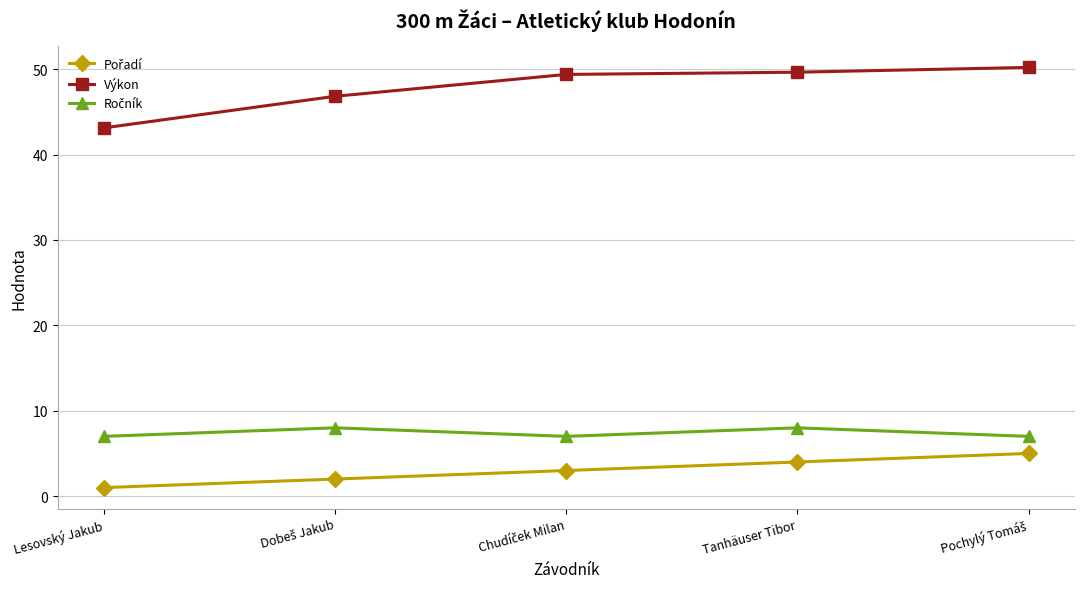

Which series has the largest total across all categories?

Výkon